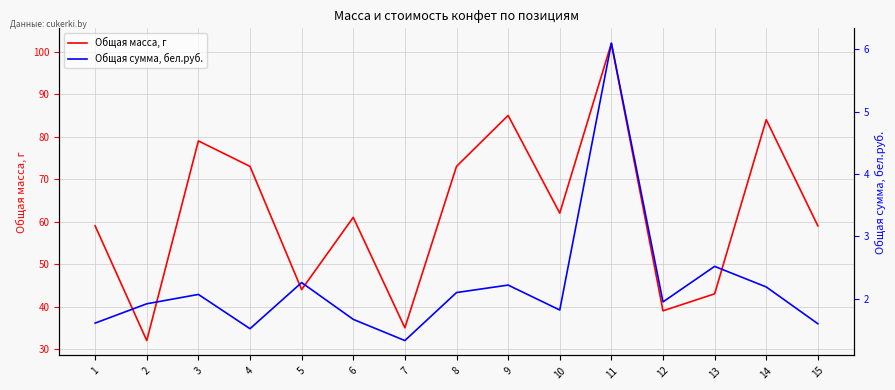

The value of Общая сумма, бел.руб. at 1 is 0.9. True or false?

False